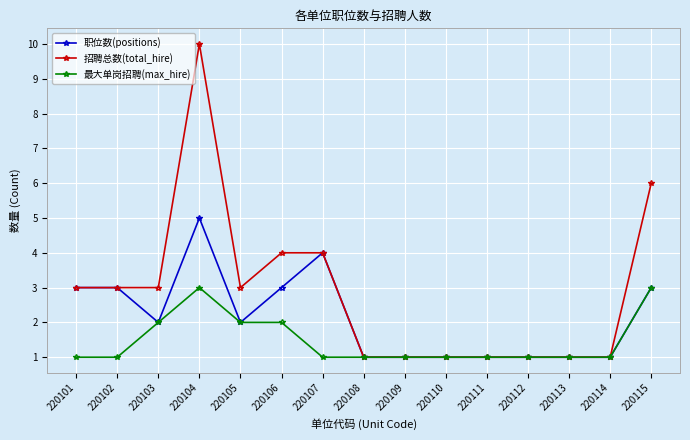

True or false: 职位数(positions) has more than 1 points higher than both neighbors.

True